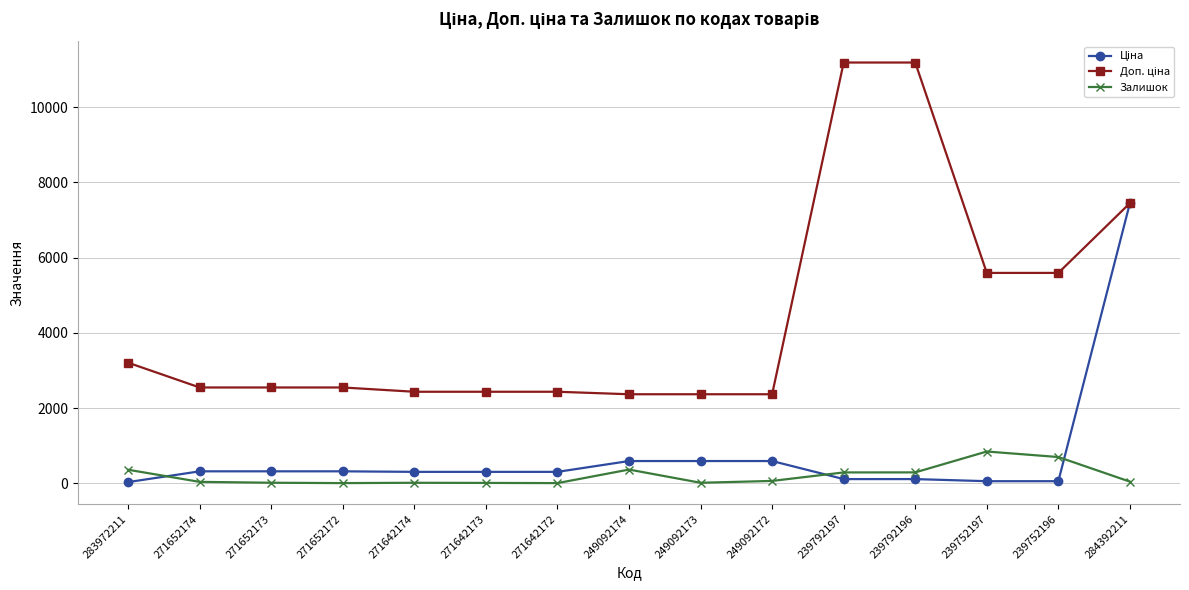

What is the greatest value displayed?

11182.0